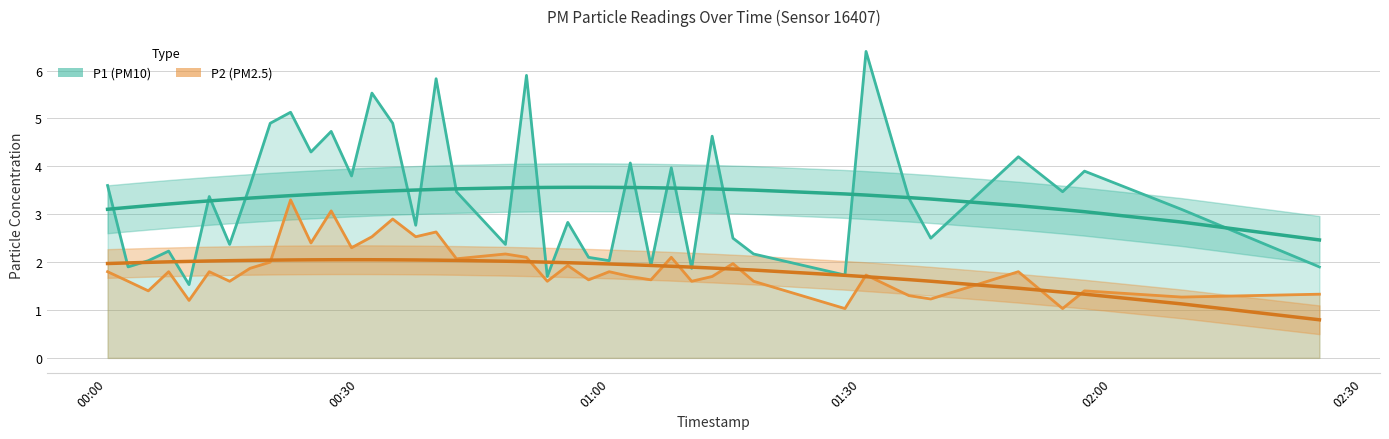

Is it true that P1 equals 6.4 at 2022-09-20T01:30:40?

True